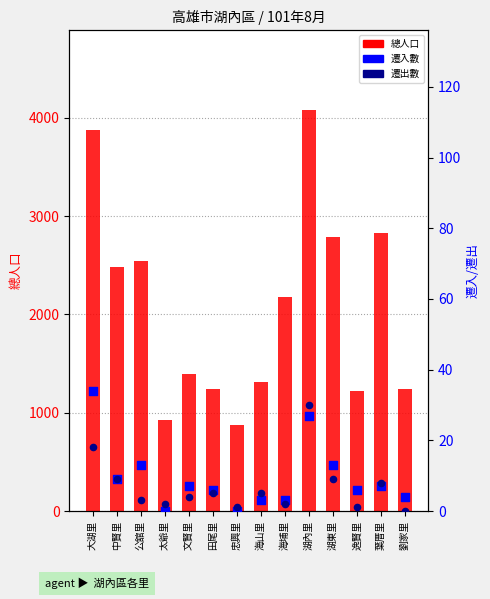

What are all the series names shown in the legend?

總人口, 遷入數, 遷出數